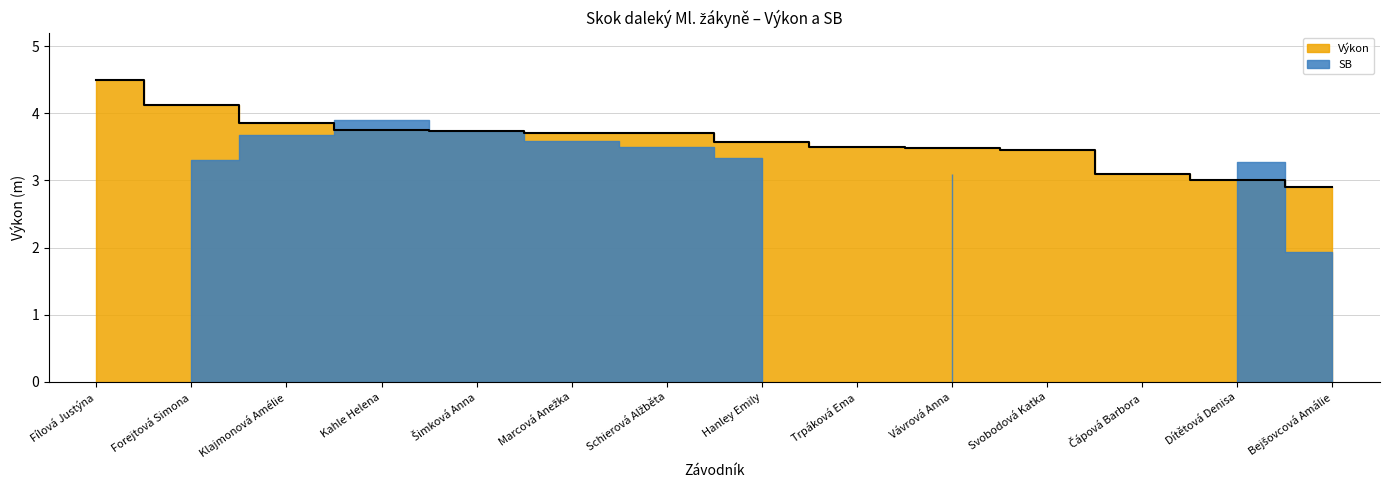

True or false: the data shows 4.7 at Hanley Emily.

False